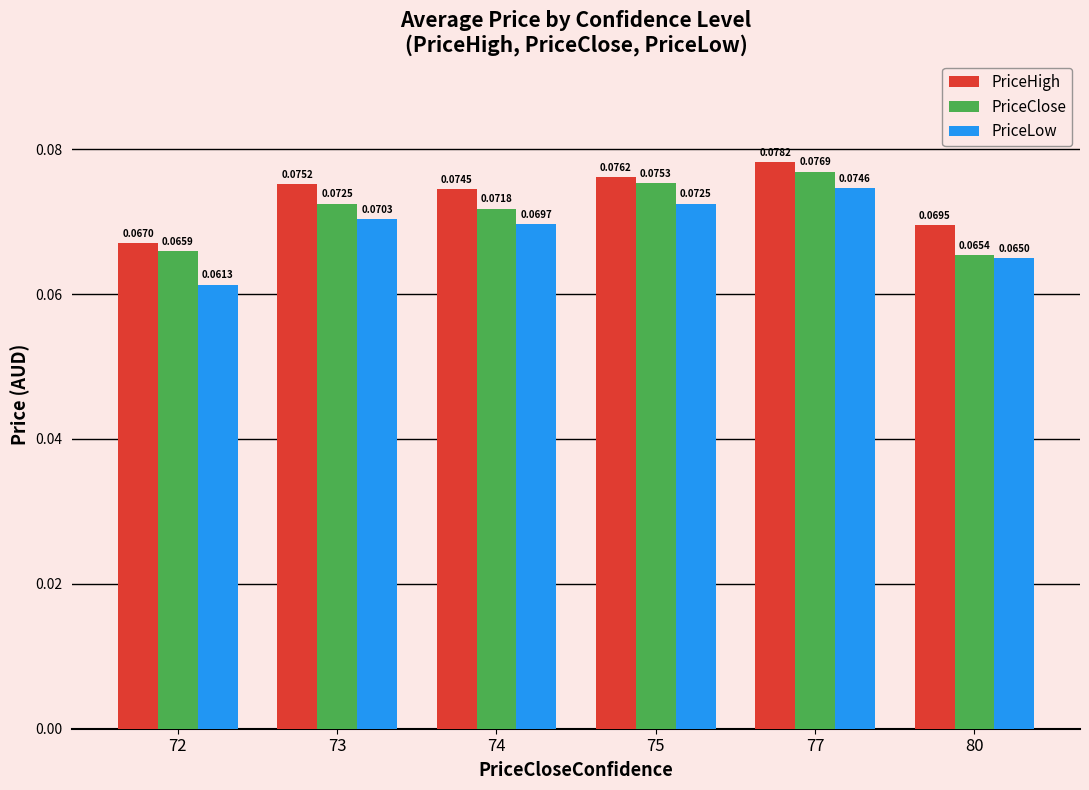

The PriceLow series shows 0.0 at 77. True or false?

False